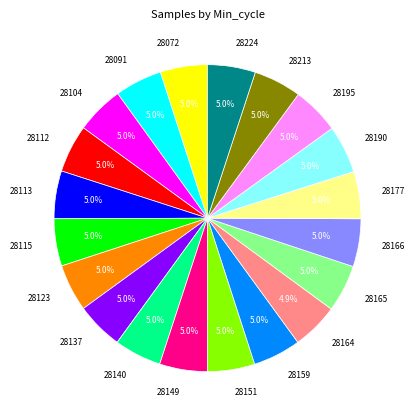

To the nearest percent, what is the combined percentage of 28104 and 28113?

10%